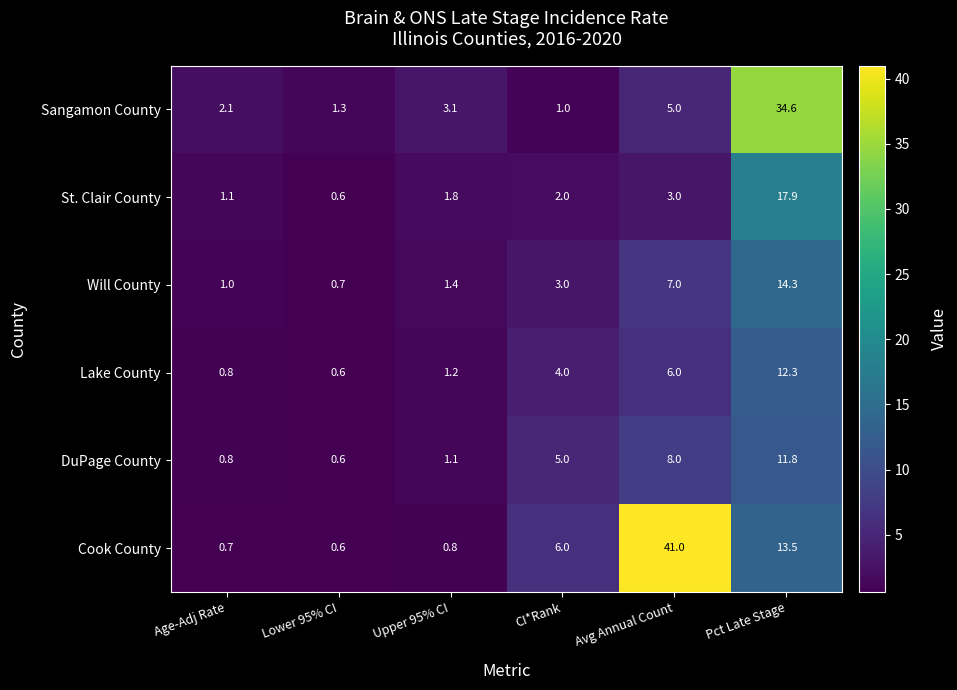

What is the difference between the maximum and second lowest values in the Lake County series?

11.5